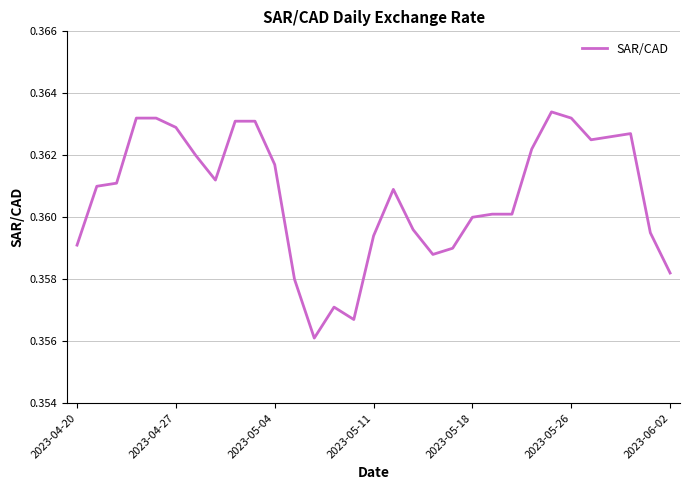

Is it true that the value at 2023-04-27 is 0.2?

False